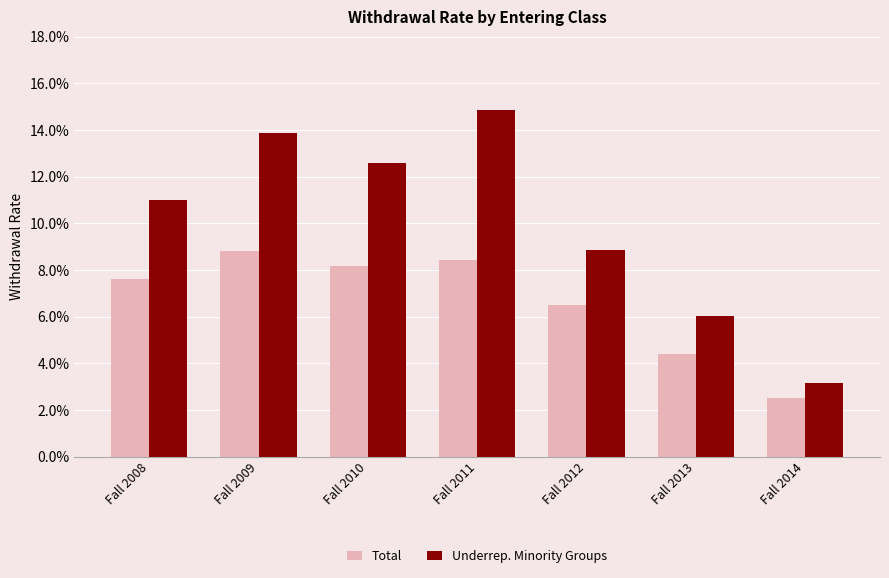

Does the chart contain stacked bars?

No